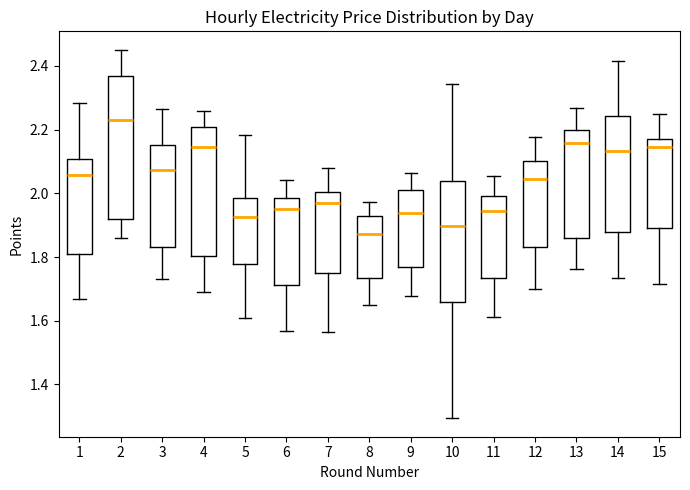

Which box is the tallest, from its lower edge to its upper edge?

2